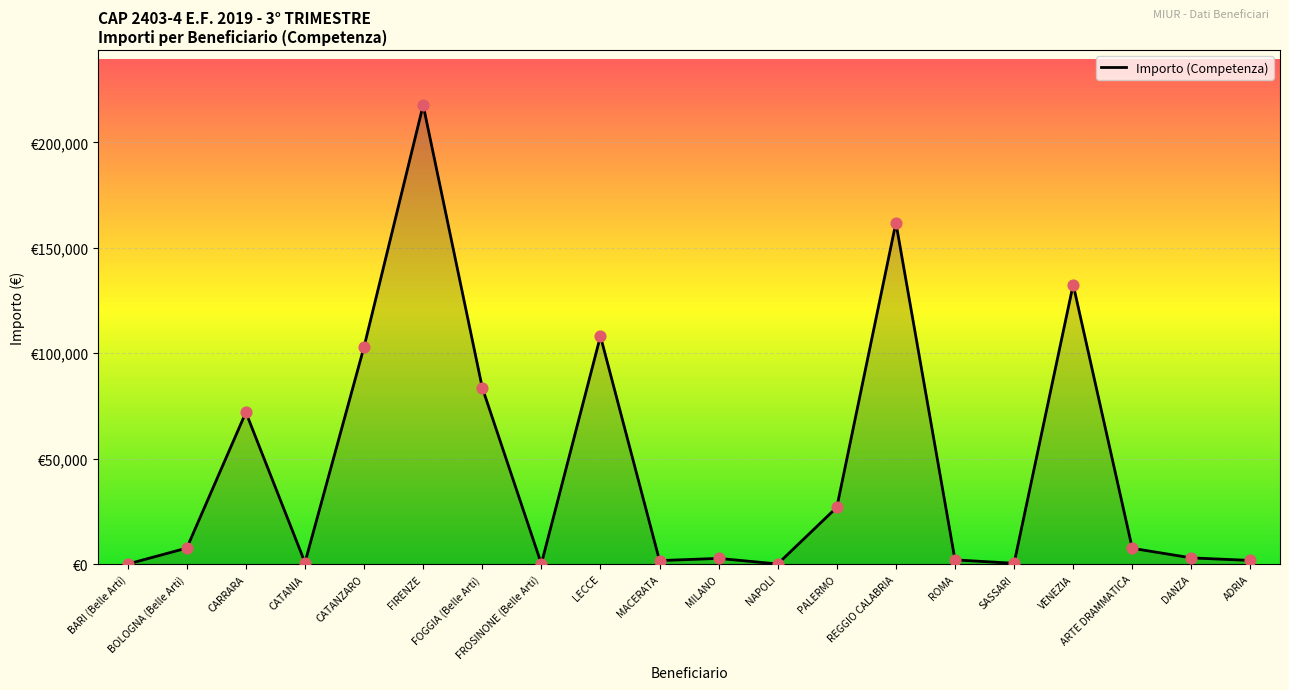

Approximately how many times larger is the value at FOGGIA (Belle Arti) compared to SASSARI?

225.8